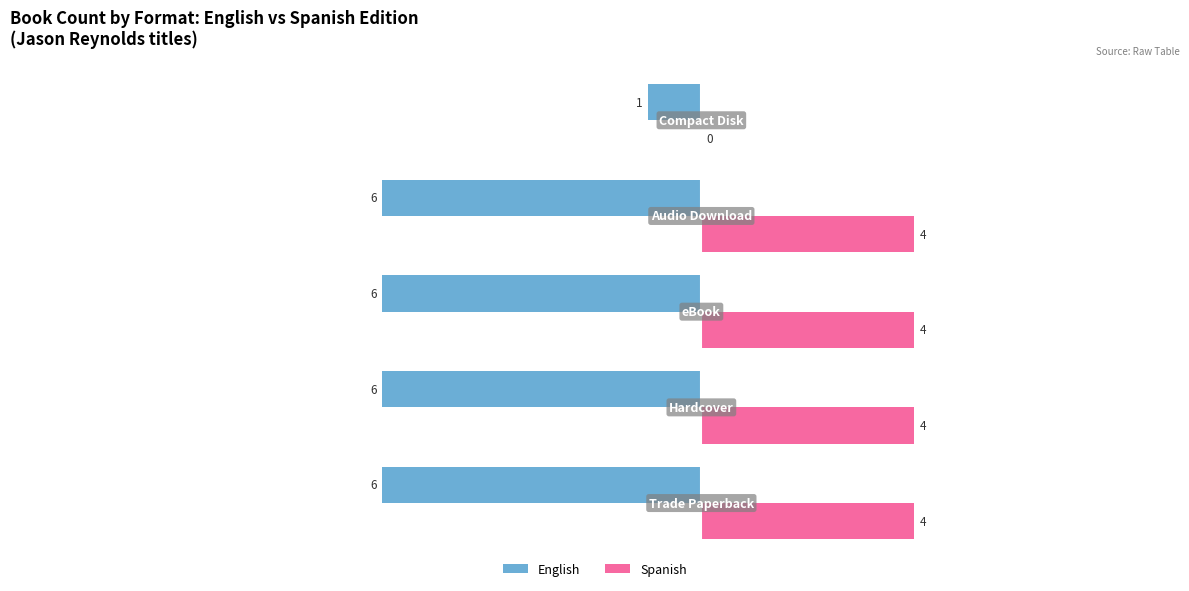

How many English values are between -6 and -5?

4